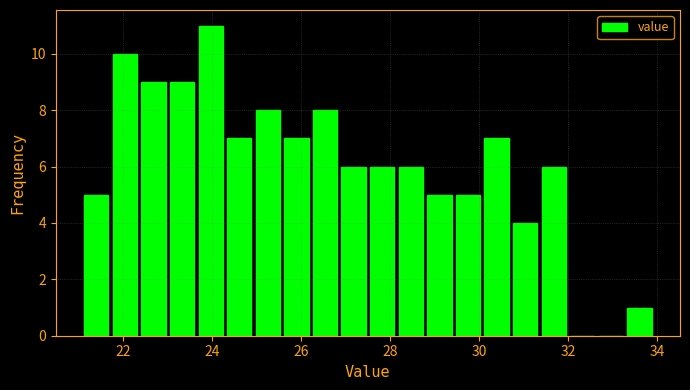

Read against the x-axis, roughly where is the centre of the tallest bar?

24.0